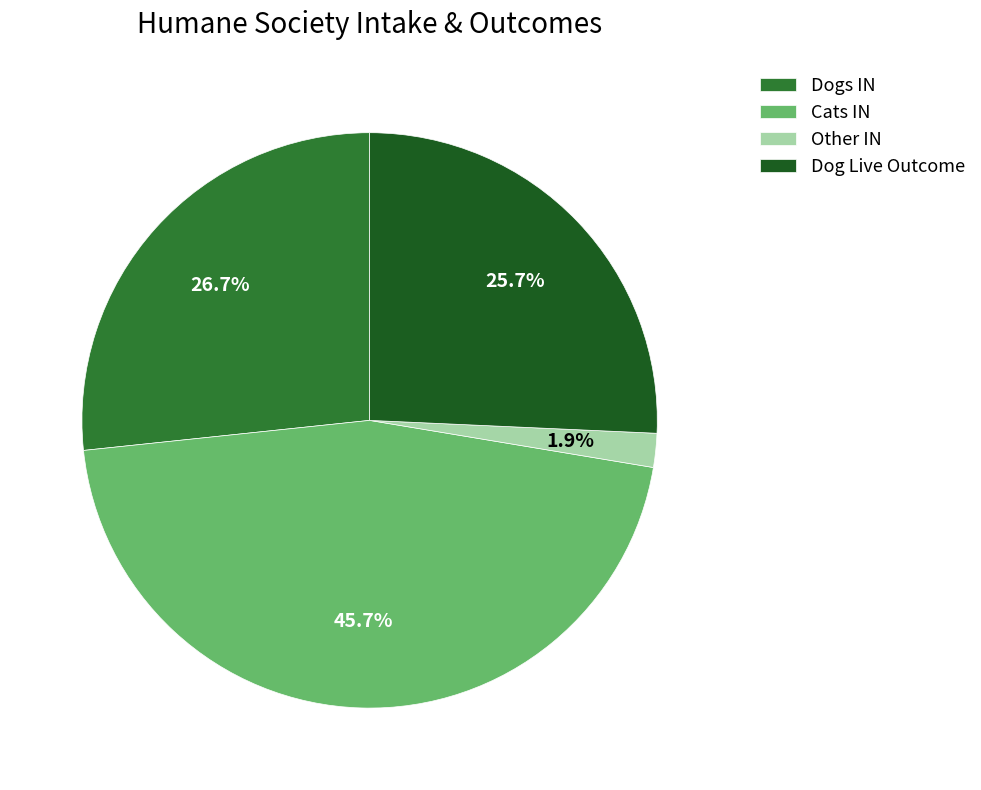

Combined, what portion of the pie is Cats IN and Other IN?

47.6%